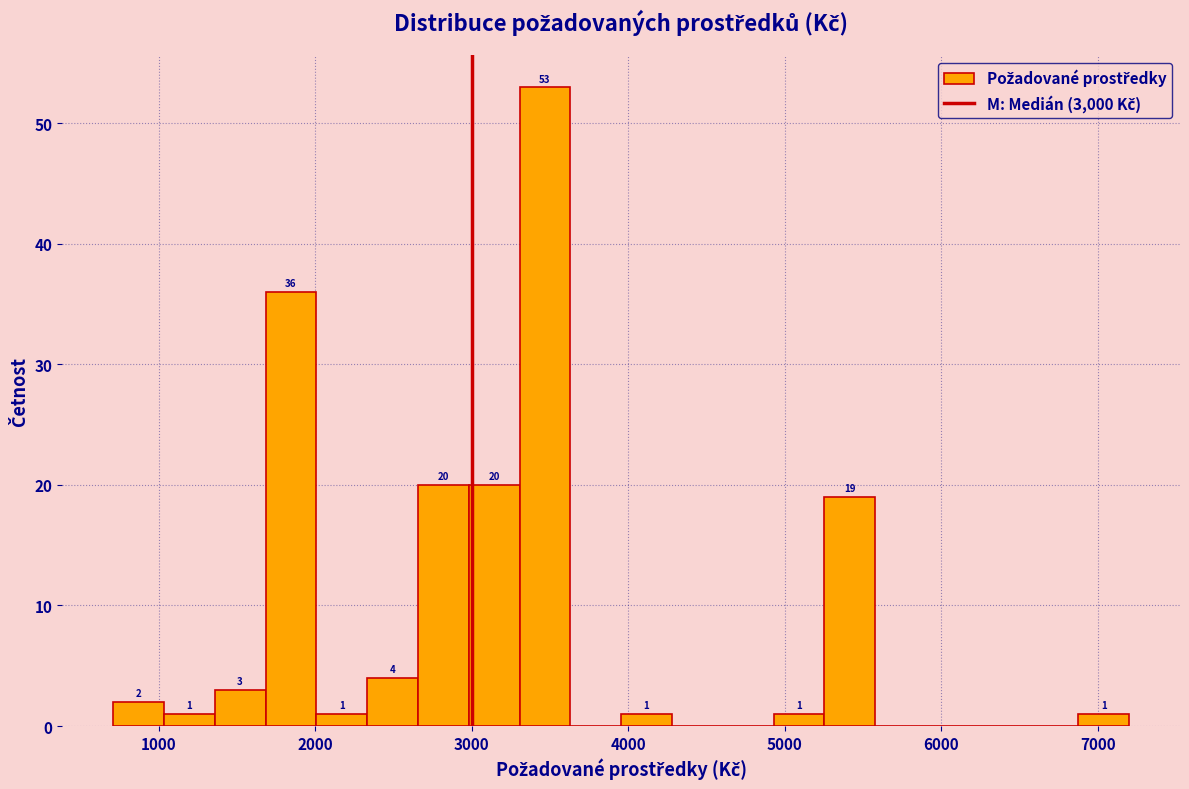

Read against the x-axis, roughly where is the centre of the tallest bar?

3500